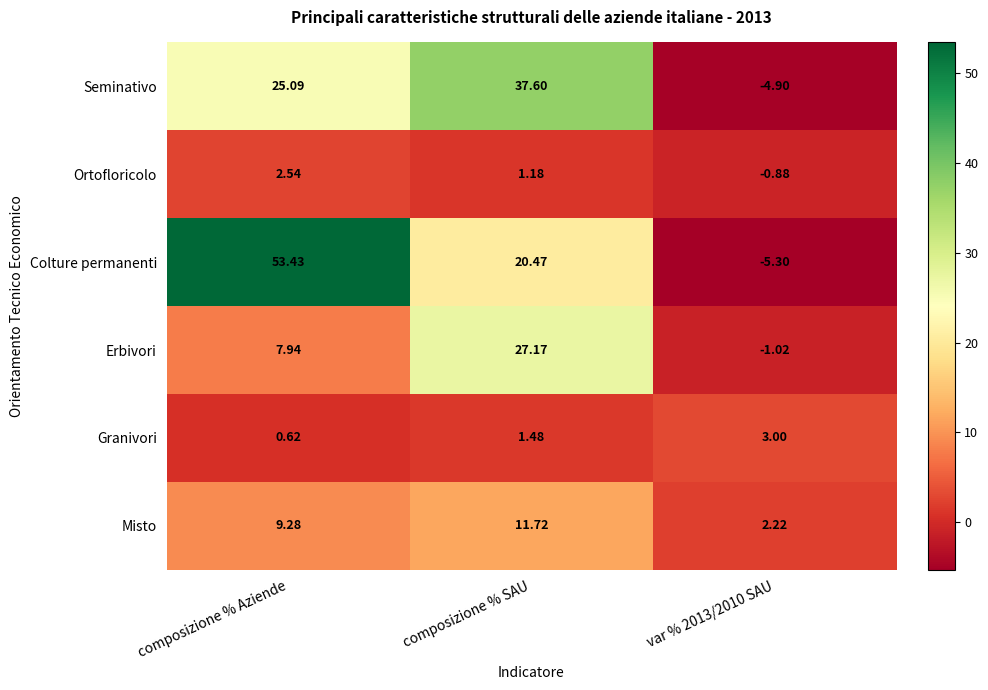

Where is Colture permanenti nearest to the value 24?

composizione % SAU